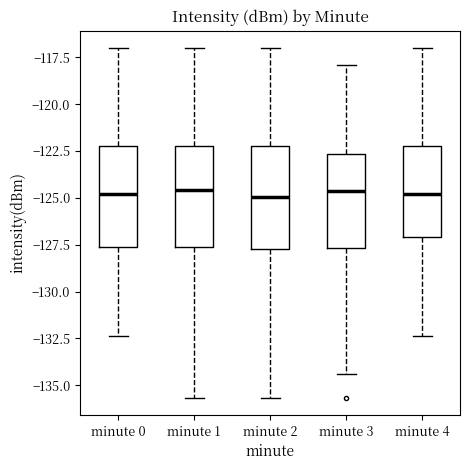

Reading left to right, transcribe this box plot: for each box, give where its median line is, the range the box spans, and where its two whiskers end, as read against the y-axis. The values are not printed on the chart, so give them approximately, as read against the axis.

minute 0: median -125.0, box -127.5 to -122.0, whiskers -132.5 to -117.0
minute 1: median -124.5, box -127.5 to -122.0, whiskers -135.5 to -117.0
minute 2: median -125.0, box -127.5 to -122.0, whiskers -135.5 to -117.0
minute 3: median -124.5, box -127.5 to -122.5, whiskers -134.5 to -118.0
minute 4: median -125.0, box -127.0 to -122.0, whiskers -132.5 to -117.0